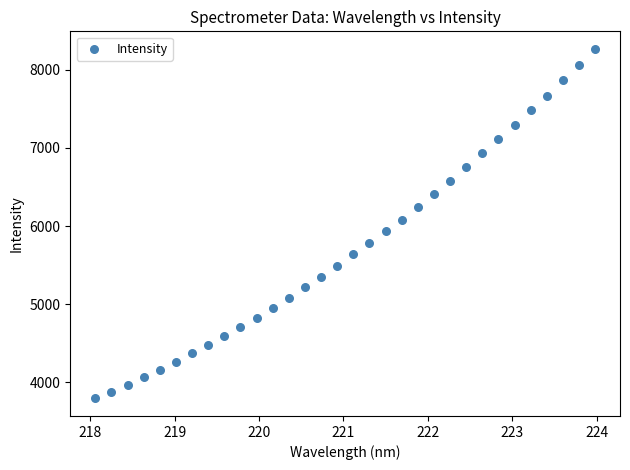

What is the range of X values (max minus min)?

5.9